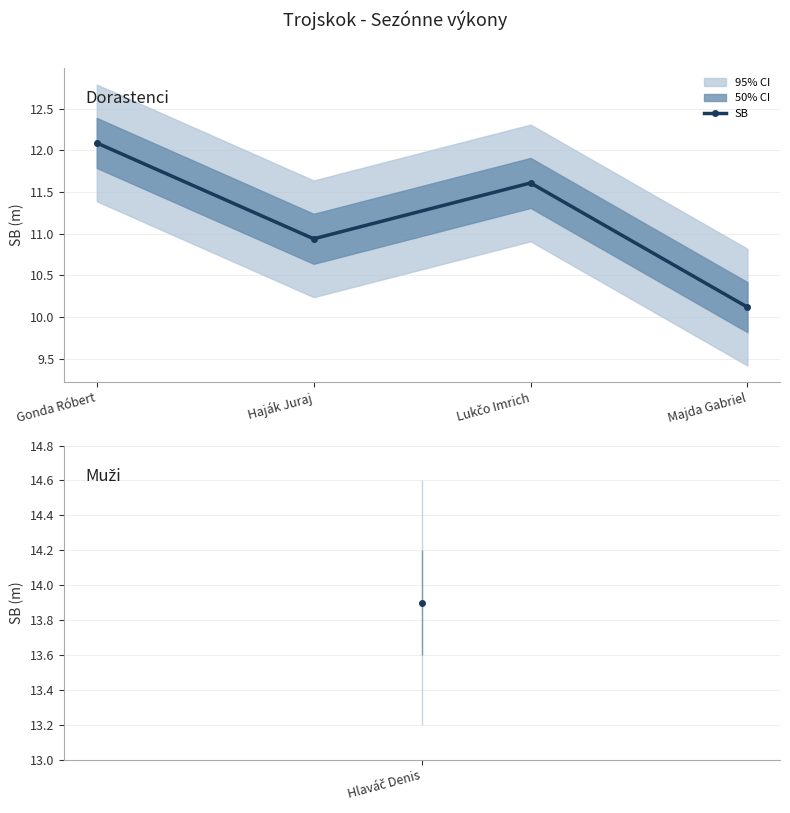

What is the minimum value shown in the chart?

10.1